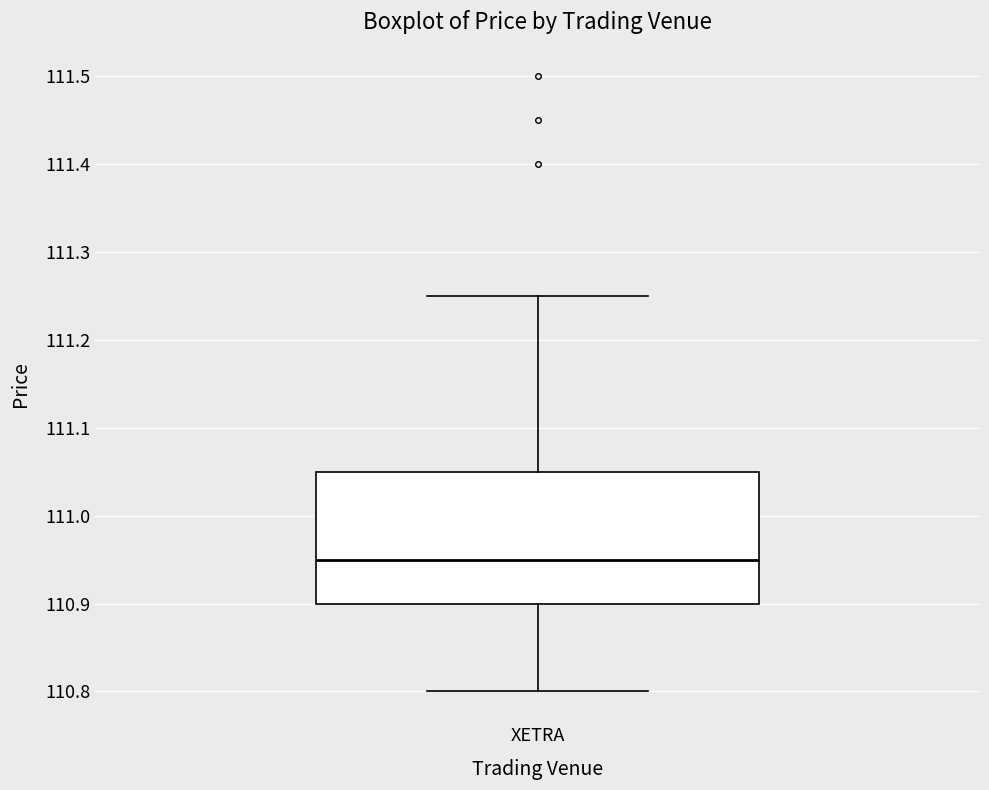

Where does the upper whisker of the box for XETRA end on the y-axis? The values are not printed on the chart, so give them approximately, as read against the axis.

111.25